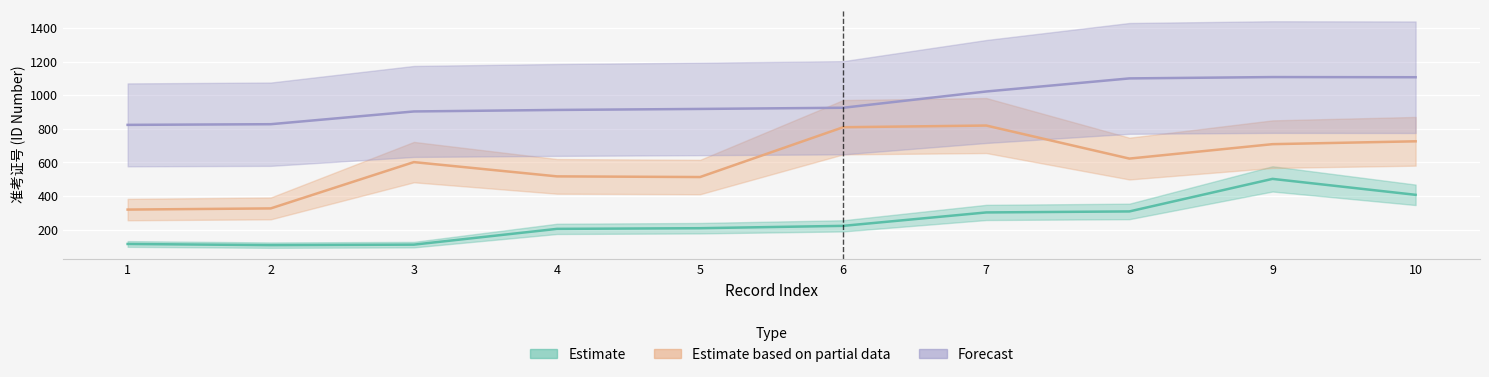

True or false: Estimate and Estimate based on partial data intersect in this chart.

False